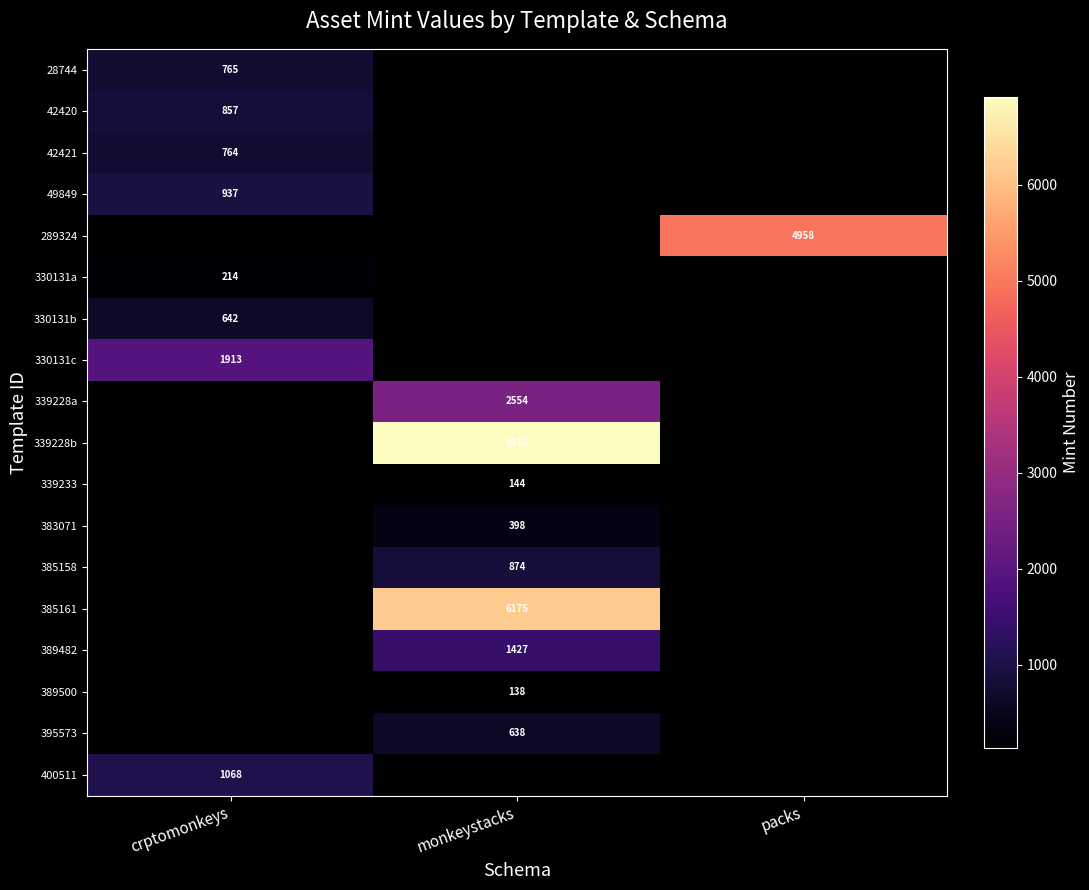

Is it true that 49849 equals 188.3 at crptomonkeys?

False